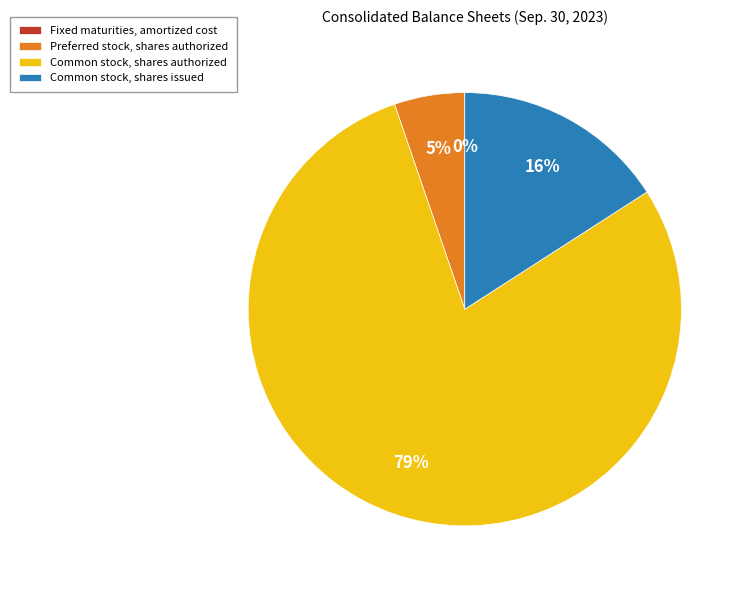

Is the sum of Common stock, shares issued and Preferred stock, shares authorized greater than half?

No